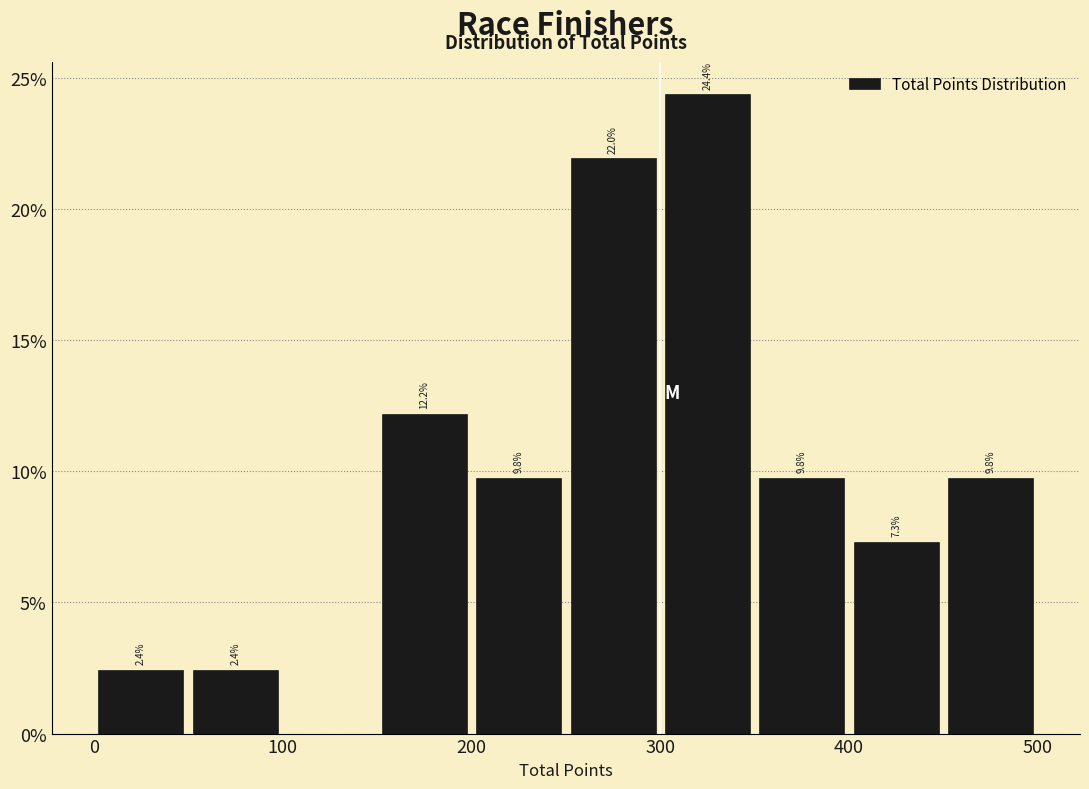

Which range on the x-axis has the tallest bar?

300 to 350